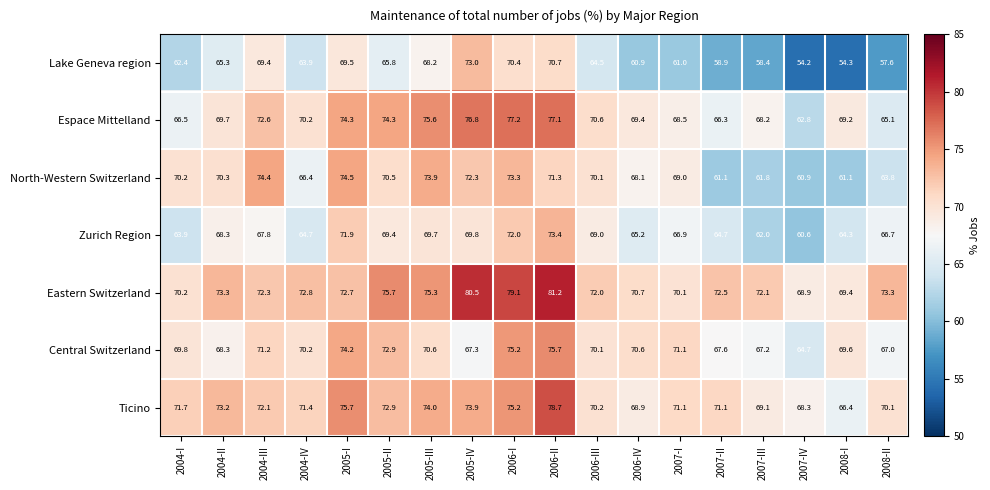

At 2007-III, list the series in order from smallest to largest.

Lake Geneva region, North-Western Switzerland, Zurich Region, Central Switzerland, Espace Mittelland, Ticino, Eastern Switzerland